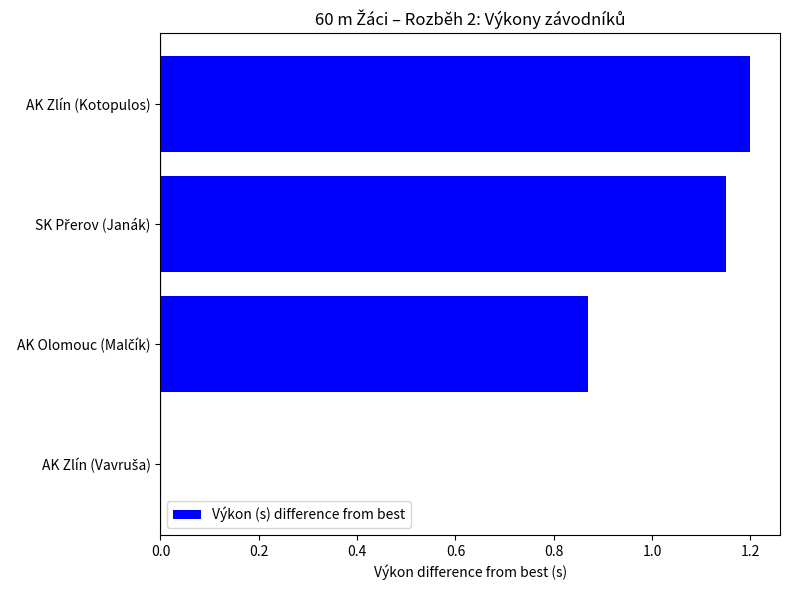

Are the bars horizontal?

Yes